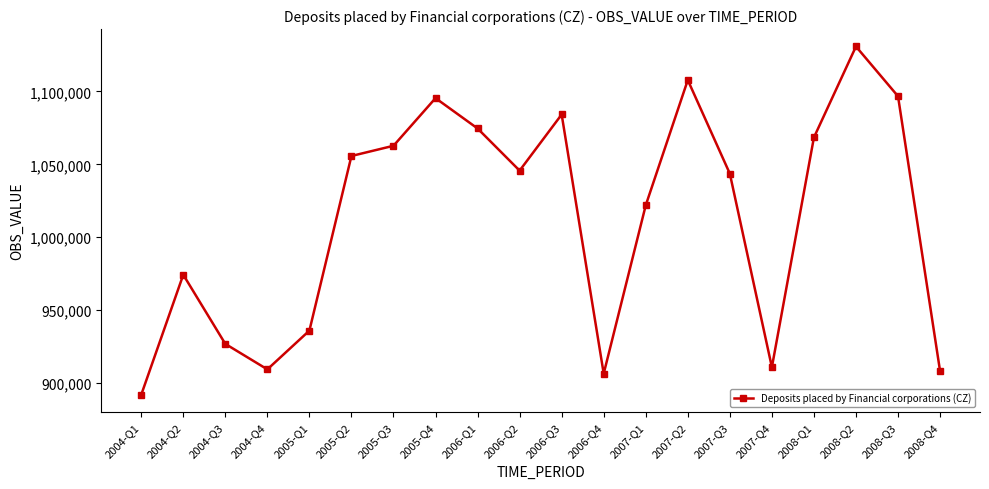

How many interior local peaks (higher than both neighbors) does the data have?

5